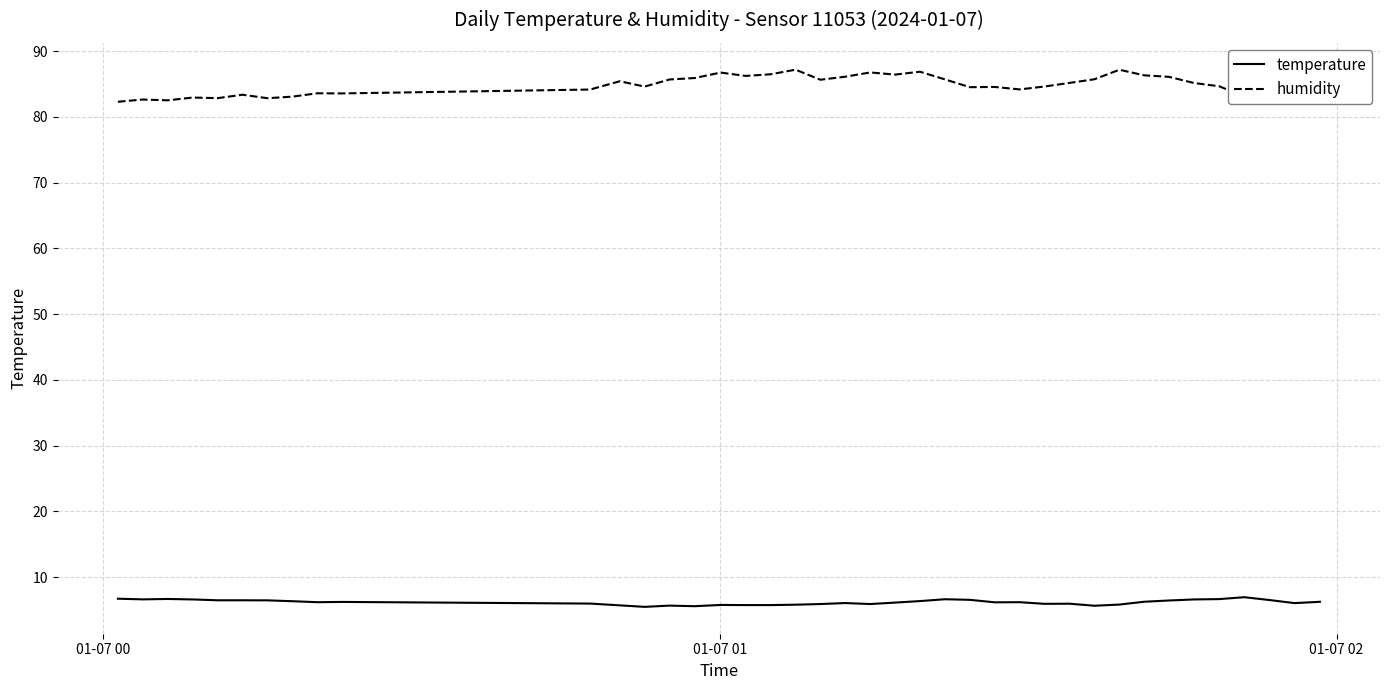

True or false: temperature and humidity intersect in this chart.

False